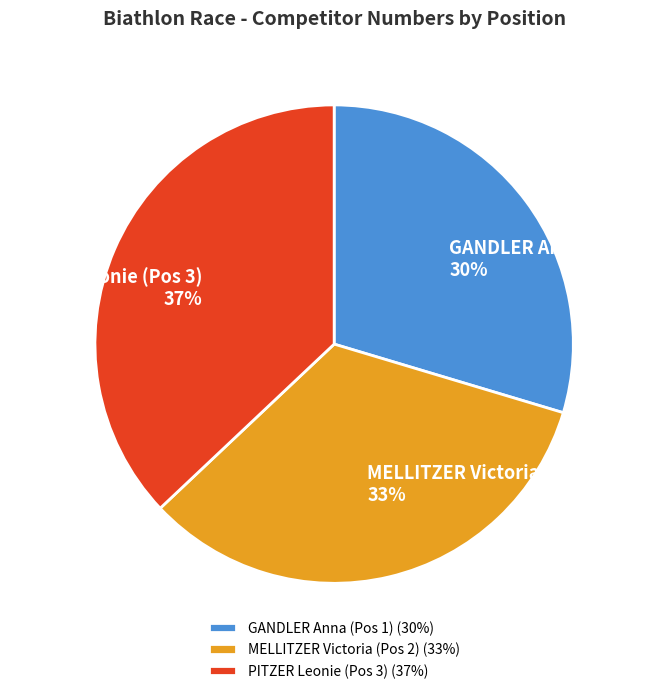

Is there a majority slice in this chart?

No